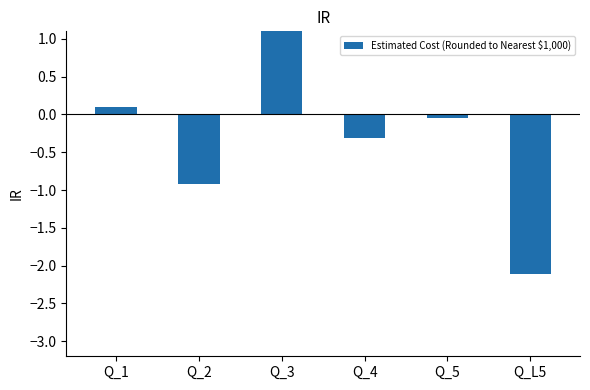

Rank the categories by value from highest to lowest.

Q_3, Q_1, Q_5, Q_4, Q_2, Q_L5